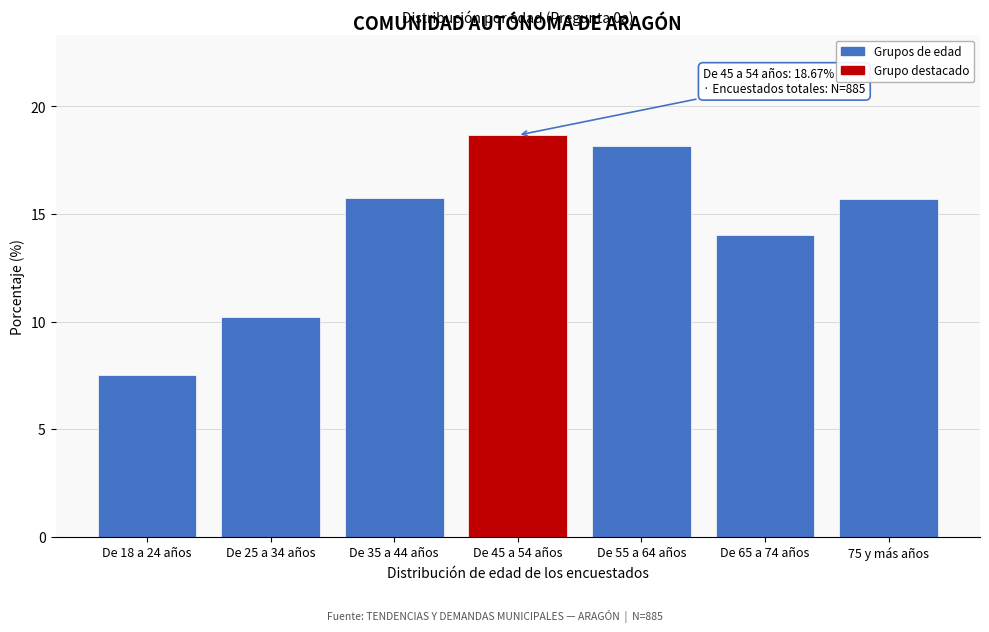

Reading left to right, extract all data points from this chart.

7.5	10.2	15.7	18.7	18.1	14.0	15.7